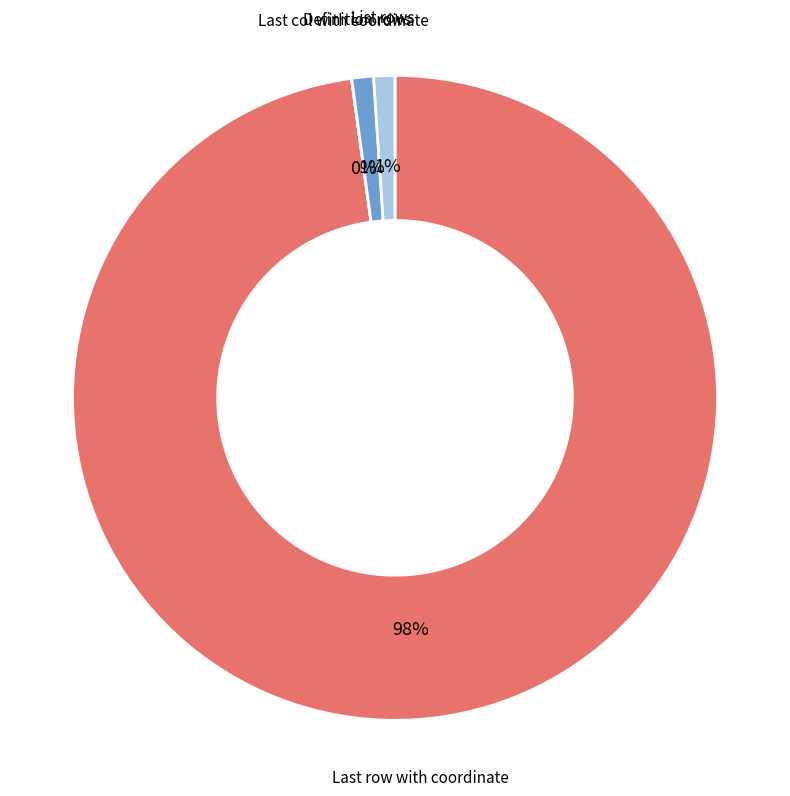

Does any single category account for the majority?

Yes